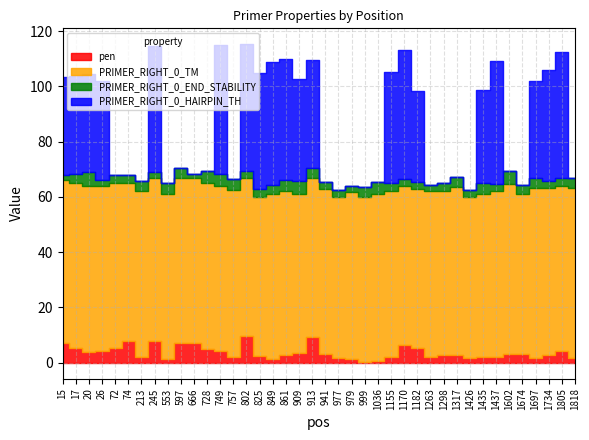

What is the maximum value shown in the chart?

61.6